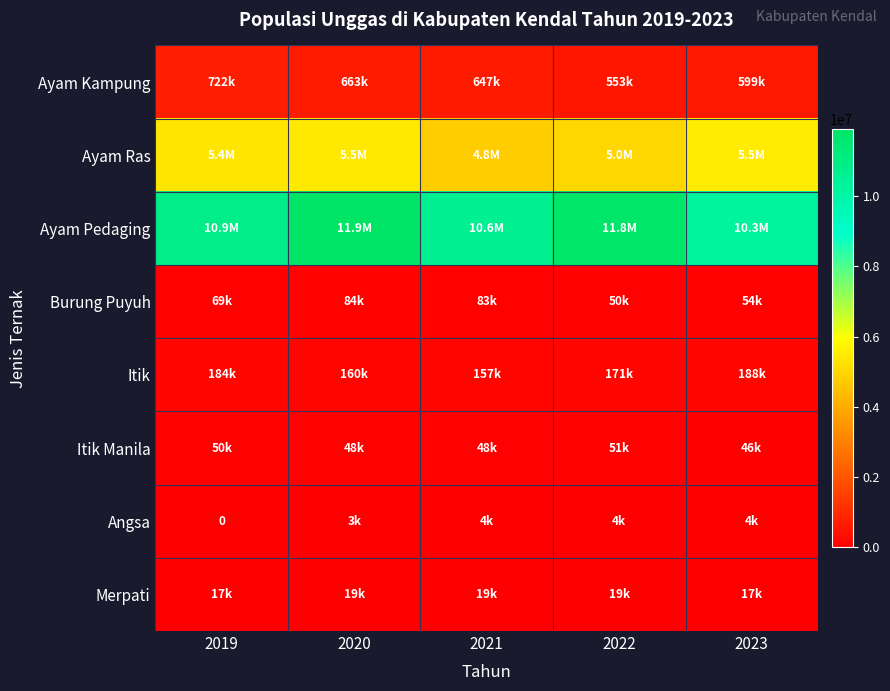

The Ayam Kampung series shows 598851 at 2023. True or false?

True